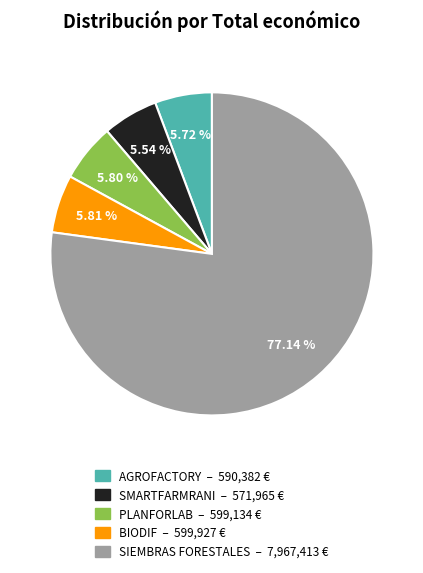

Count the number of slices in the pie.

5